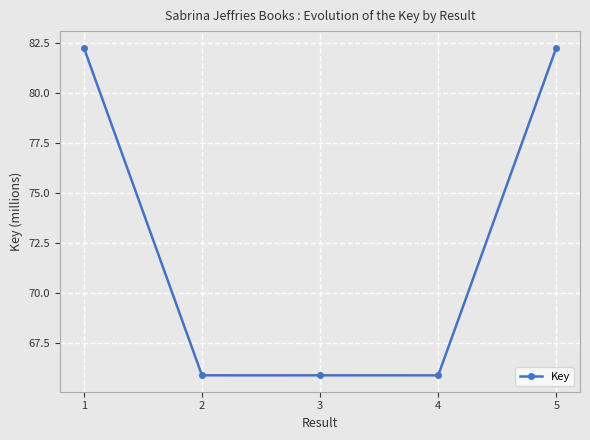

Does the chart have visible grid lines?

Yes